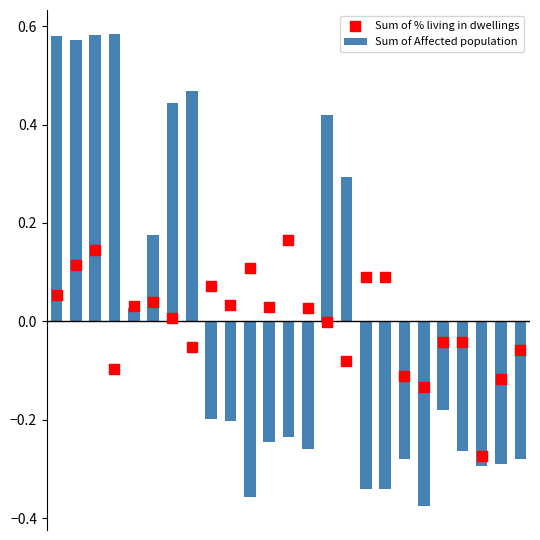

Is the value of Sum of % living in dwellings at 10 greater than the value of Sum of Affected population at 10?

Yes